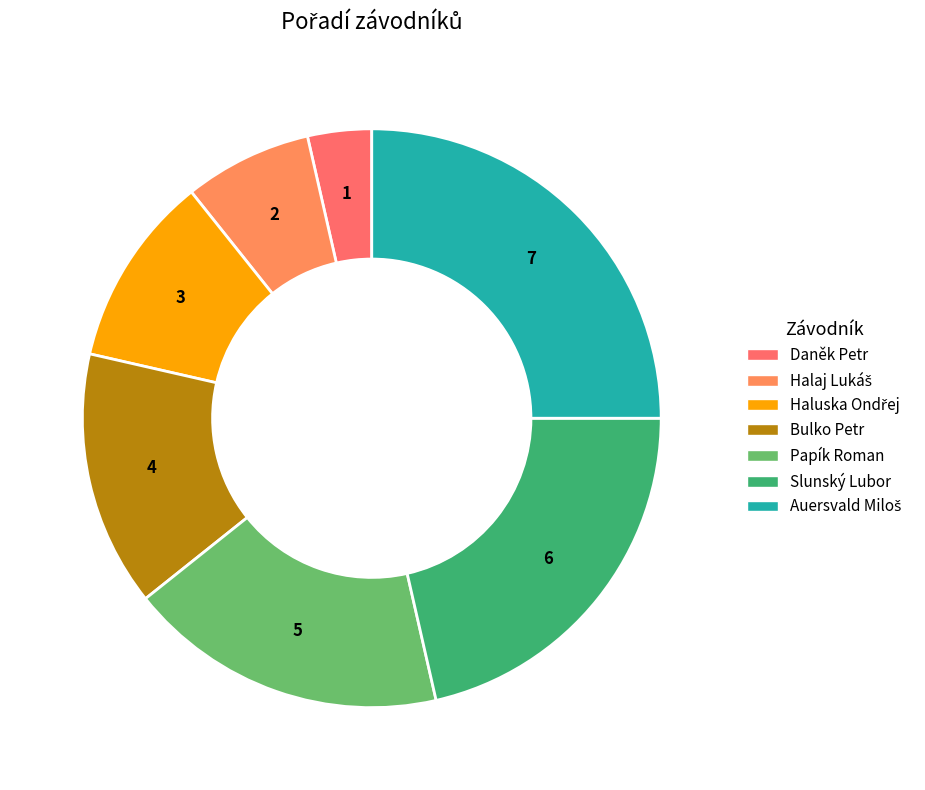

The Daněk Petr slice represents 4% of the pie. True or false?

True